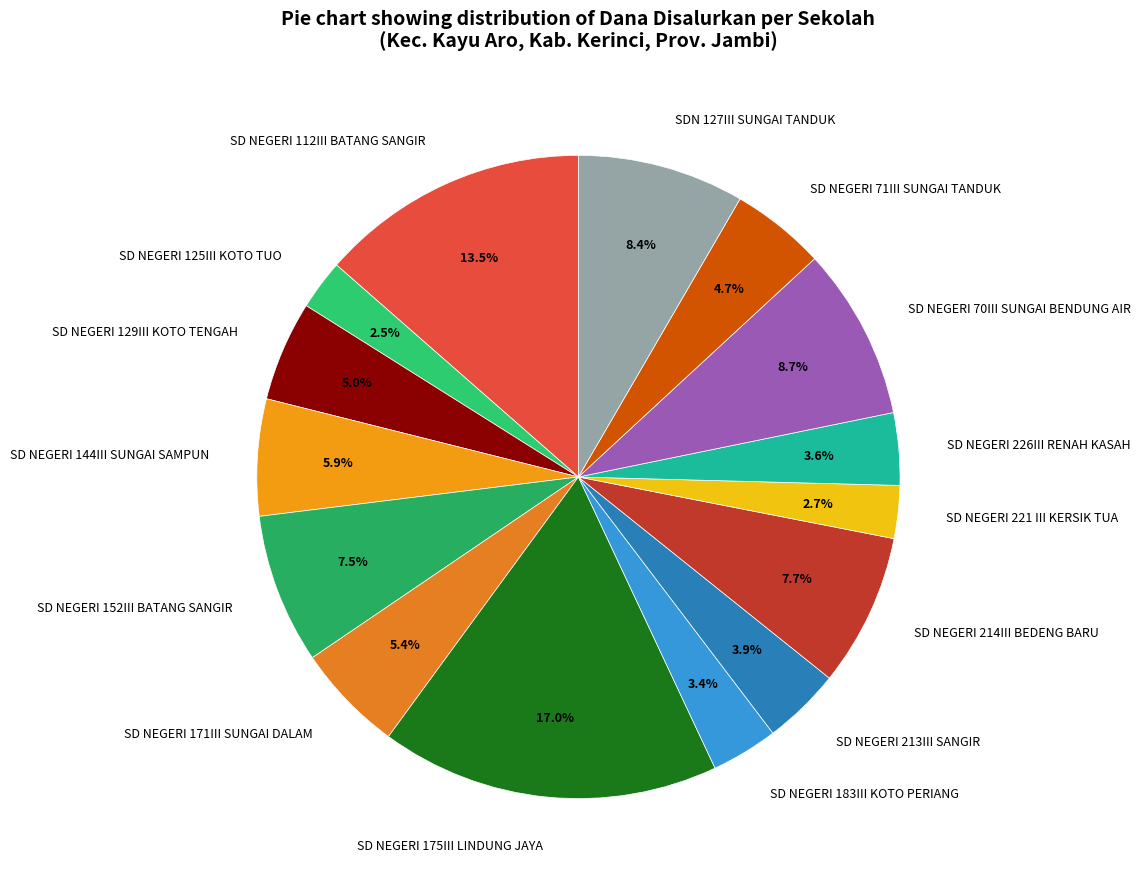

Between SD NEGERI 152III BATANG SANGIR and SD NEGERI 171III SUNGAI DALAM, which is larger?

SD NEGERI 152III BATANG SANGIR